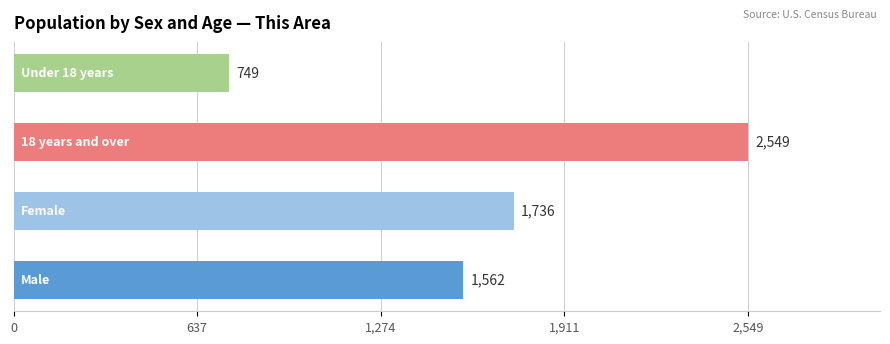

What is the difference between the maximum and minimum values?

1800